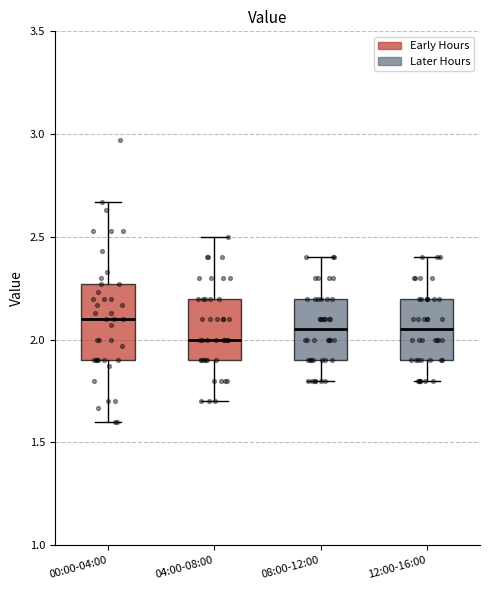

Reading left to right, read every box against the y-axis: the position of its median line, the range the box covers, and the ends of its whiskers. The values are not printed on the chart, so give them approximately, as read against the axis.

00:00-04:00: median 2.10, box 1.90 to 2.25, whiskers 1.60 to 2.65
04:00-08:00: median 2.00, box 1.90 to 2.20, whiskers 1.70 to 2.50
08:00-12:00: median 2.05, box 1.90 to 2.20, whiskers 1.80 to 2.40
12:00-16:00: median 2.05, box 1.90 to 2.20, whiskers 1.80 to 2.40